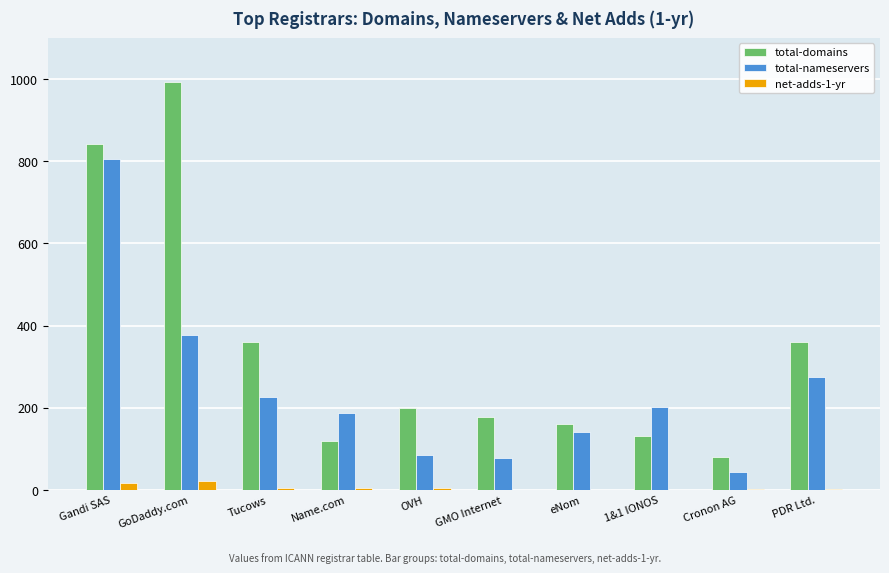

What are all the series names shown in the legend?

total-domains, total-nameservers, net-adds-1-yr